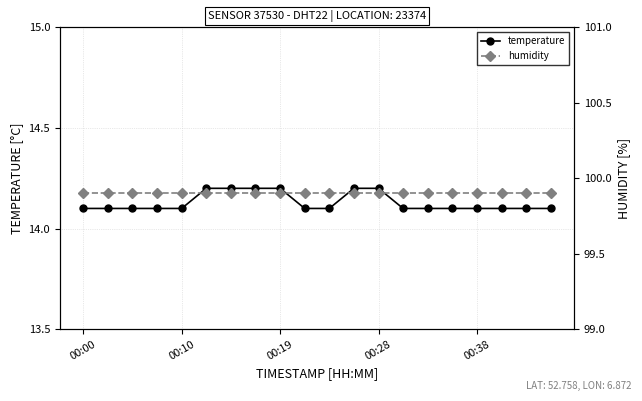

Which label corresponds to the largest value in the chart?

00:00